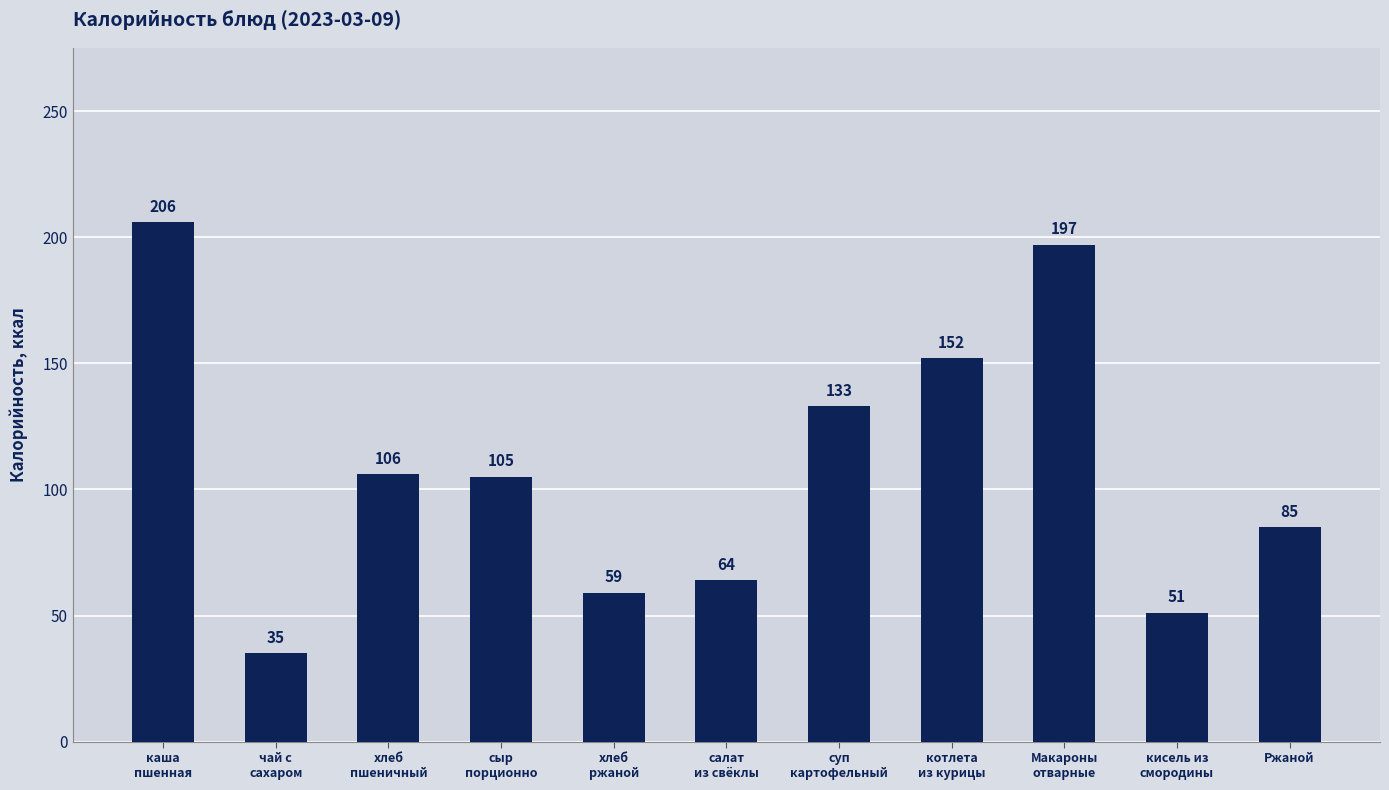

What is the greatest value displayed?

206